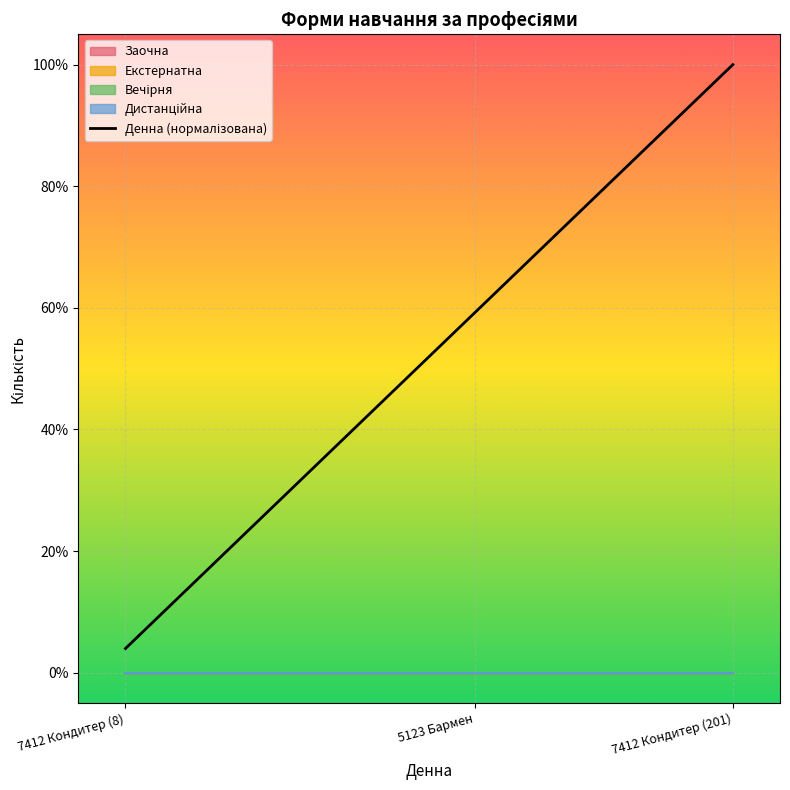

The value at 5123 Бармен is 0.2. True or false?

False